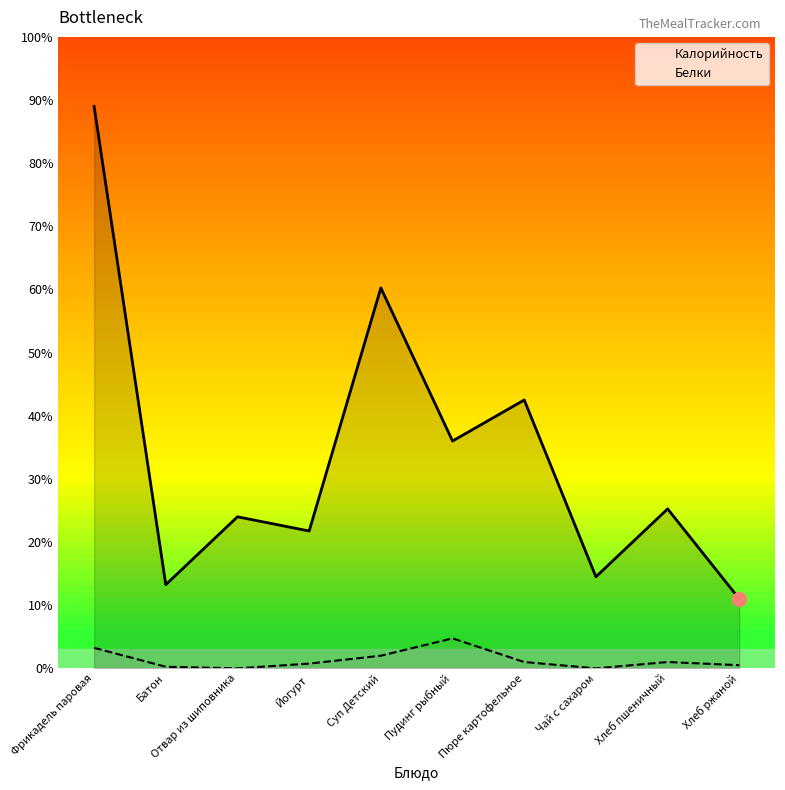

Where is the first local minimum for Калорийность?

Батон